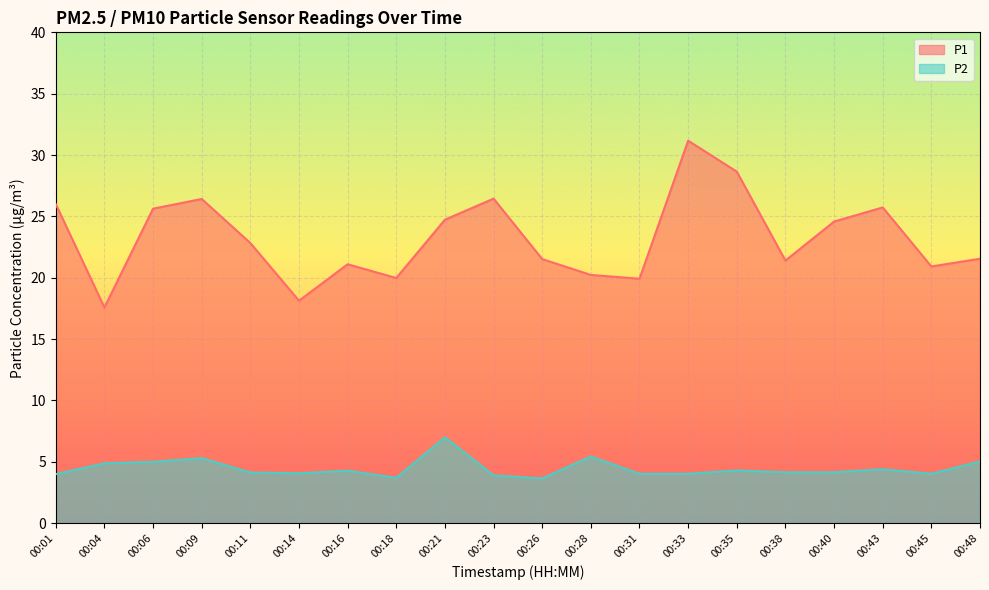

Which category has the lowest value in the P1 series?

00:04